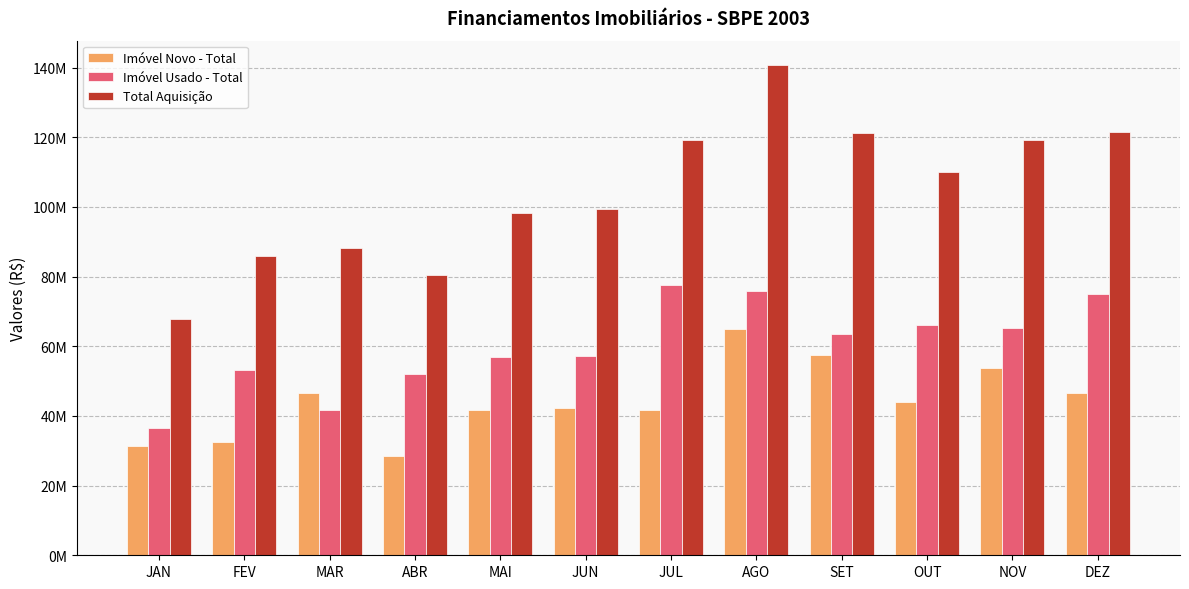

The value of Total Aquisição at NOV is 213943167. True or false?

False